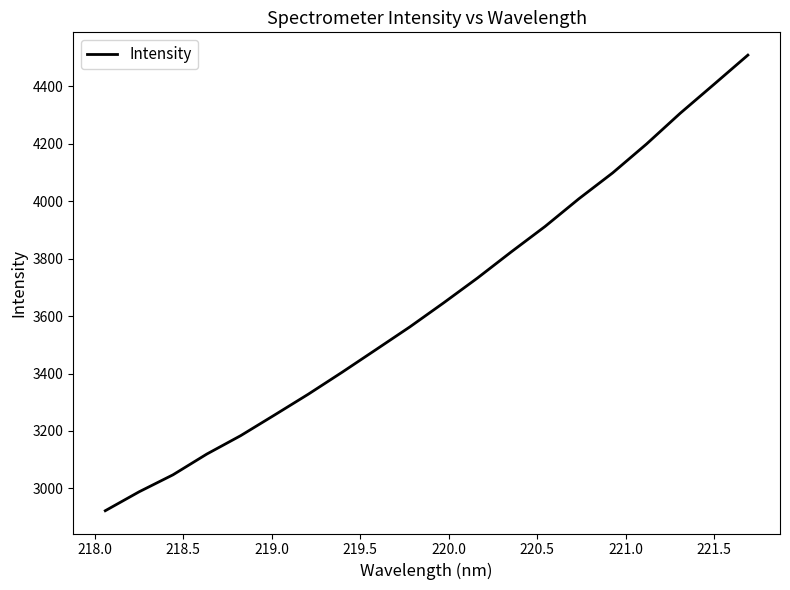

What is the difference between the maximum and minimum values?

1587.1